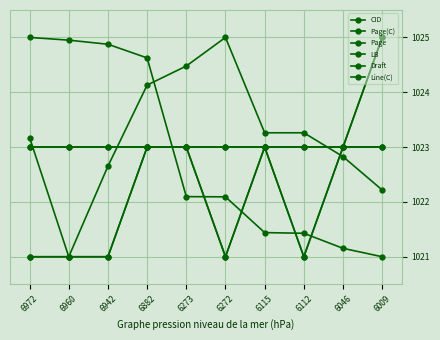

What is the difference between the highest and lowest values at 6942?

3.9